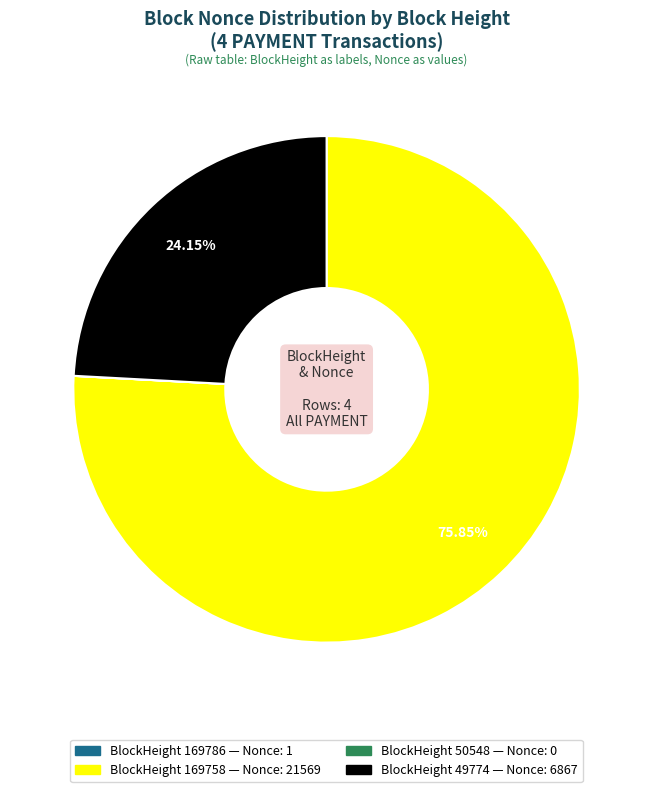

Does any single category account for the majority?

Yes